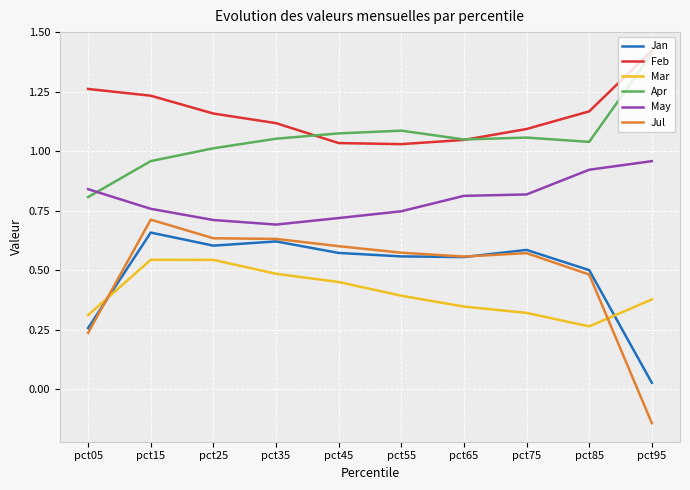

At which label is Jan closest to 0?

pct95